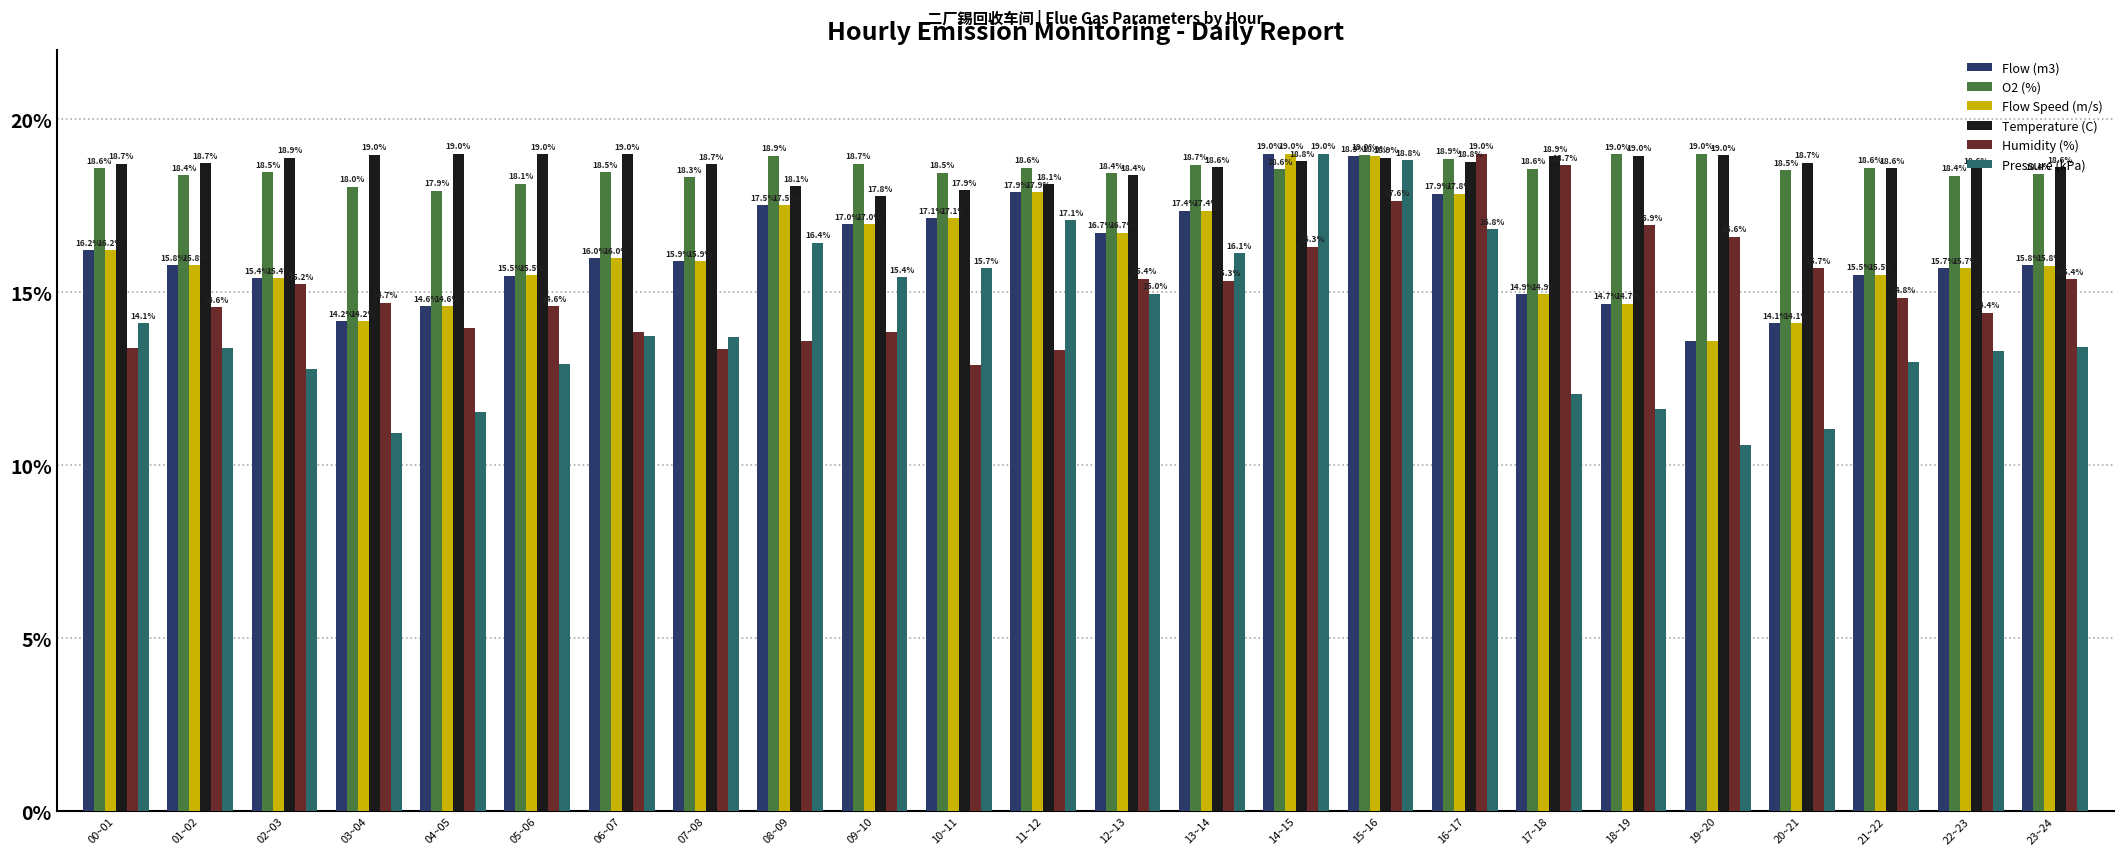

Reading right to left, list all the values displayed in this chart.

Flow (m3): 23~24=15.8	22~23=15.7	21~22=15.5	20~21=14.1	19~20=13.6	18~19=14.7	17~18=14.9	16~17=17.9	15~16=18.9	14~15=19.0	13~14=17.4	12~13=16.7	11~12=17.9	10~11=17.1	09~10=17.0	08~09=17.5	07~08=15.9	06~07=16.0	05~06=15.5	04~05=14.6	03~04=14.2	02~03=15.4	01~02=15.8	00~01=16.2
O2 (%): 23~24=18.4	22~23=18.4	21~22=18.6	20~21=18.5	19~20=19.0	18~19=19.0	17~18=18.6	16~17=18.9	15~16=19.0	14~15=18.6	13~14=18.7	12~13=18.4	11~12=18.6	10~11=18.5	09~10=18.7	08~09=18.9	07~08=18.3	06~07=18.5	05~06=18.1	04~05=17.9	03~04=18.0	02~03=18.5	01~02=18.4	00~01=18.6
Flow Speed (m/s): 23~24=15.8	22~23=15.7	21~22=15.5	20~21=14.1	19~20=13.6	18~19=14.7	17~18=14.9	16~17=17.8	15~16=18.9	14~15=19.0	13~14=17.4	12~13=16.7	11~12=17.9	10~11=17.1	09~10=17.0	08~09=17.5	07~08=15.9	06~07=16.0	05~06=15.5	04~05=14.6	03~04=14.2	02~03=15.4	01~02=15.8	00~01=16.2
Temperature (C): 23~24=18.6	22~23=18.6	21~22=18.6	20~21=18.7	19~20=19.0	18~19=19.0	17~18=18.9	16~17=18.8	15~16=18.9	14~15=18.8	13~14=18.6	12~13=18.4	11~12=18.1	10~11=17.9	09~10=17.8	08~09=18.1	07~08=18.7	06~07=19.0	05~06=19.0	04~05=19.0	03~04=19.0	02~03=18.9	01~02=18.7	00~01=18.7
Humidity (%): 23~24=15.4	22~23=14.4	21~22=14.8	20~21=15.7	19~20=16.6	18~19=16.9	17~18=18.7	16~17=19.0	15~16=17.6	14~15=16.3	13~14=15.3	12~13=15.4	11~12=13.3	10~11=12.9	09~10=13.8	08~09=13.6	07~08=13.4	06~07=13.9	05~06=14.6	04~05=14.0	03~04=14.7	02~03=15.2	01~02=14.6	00~01=13.4
Pressure (kPa): 23~24=13.4	22~23=13.3	21~22=13.0	20~21=11.0	19~20=10.6	18~19=11.6	17~18=12.1	16~17=16.8	15~16=18.8	14~15=19.0	13~14=16.1	12~13=15.0	11~12=17.1	10~11=15.7	09~10=15.4	08~09=16.4	07~08=13.7	06~07=13.7	05~06=12.9	04~05=11.5	03~04=10.9	02~03=12.8	01~02=13.4	00~01=14.1